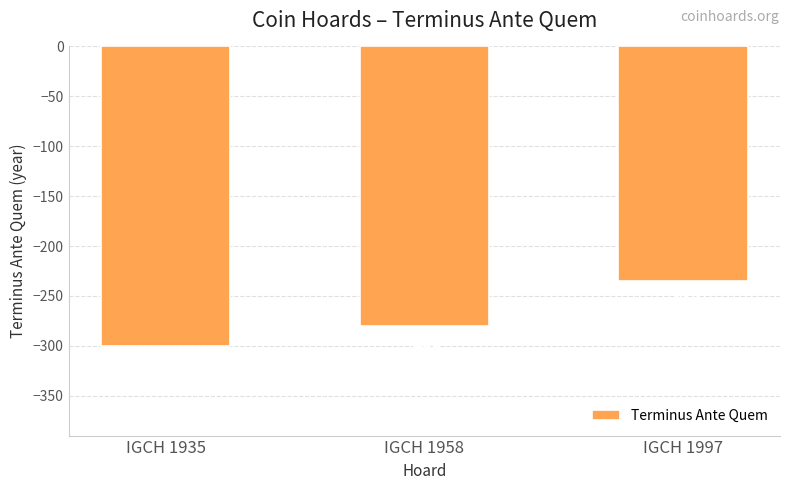

Reading left to right, extract all data points from this chart.

IGCH 1935=-300	IGCH 1958=-280	IGCH 1997=-235